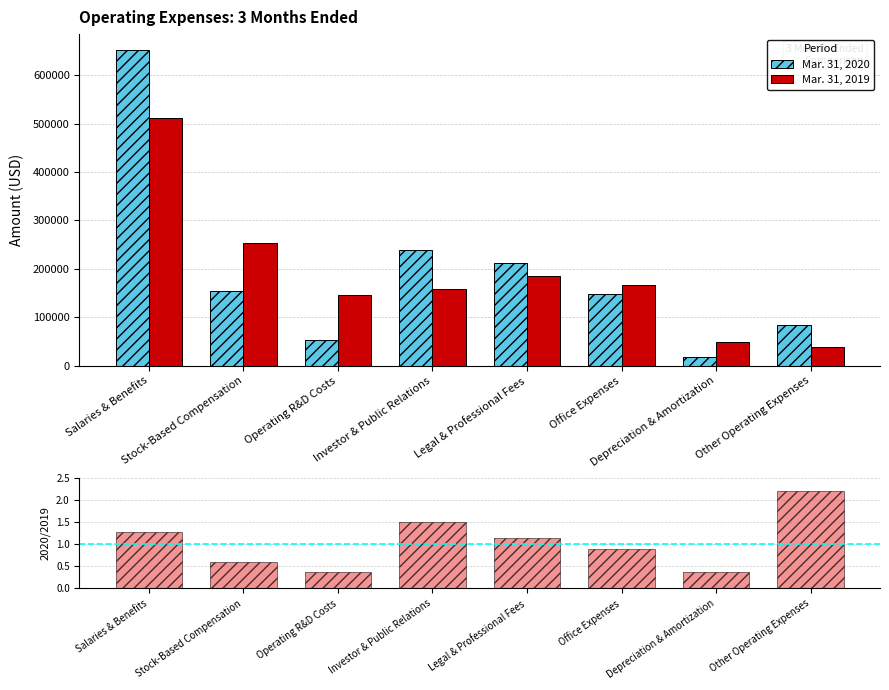

True or false: Mar. 31, 2020 has a value of 254102.7 at Stock-Based Compensation.

False